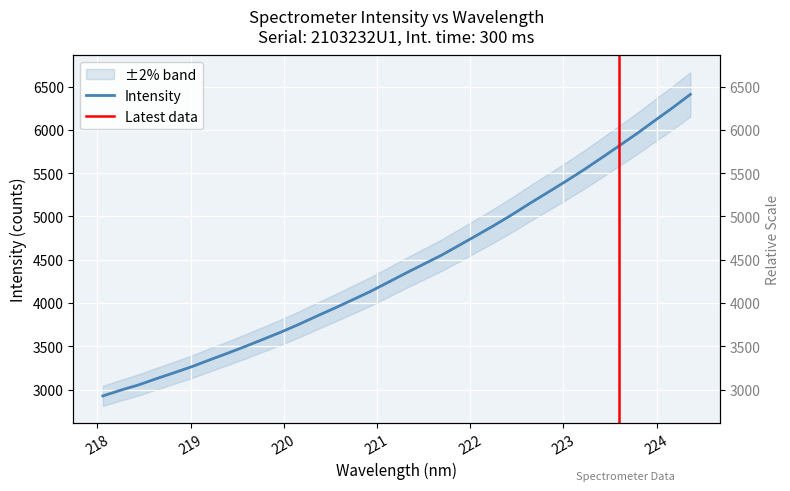

True or false: there are more than 2 points higher than both neighbors.

False